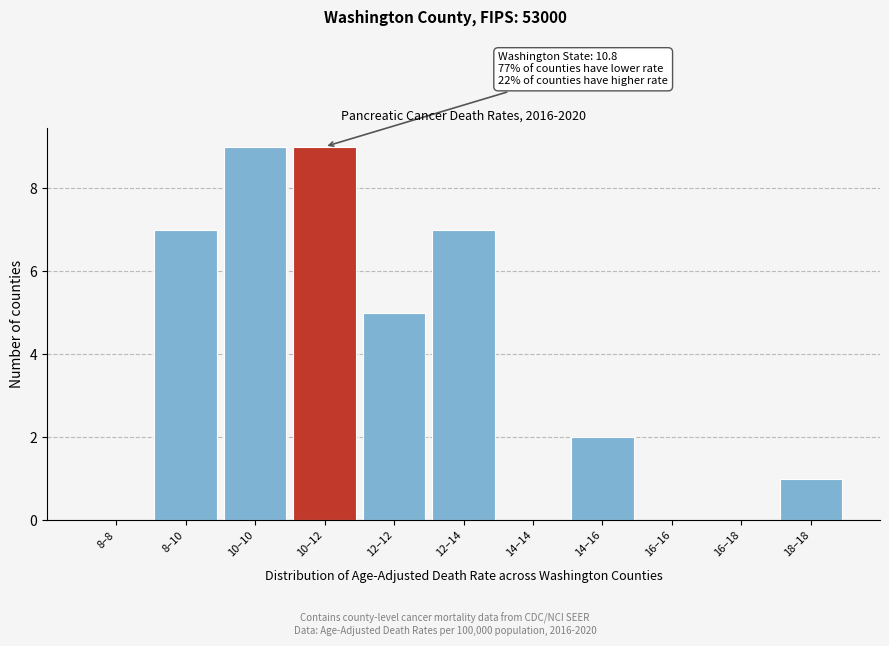

Reading left to right, what are all the values shown in this chart?

8–8=0	8–10=7	10–10=9	10–12=9	12–12=5	12–14=7	14–14=0	14–16=2	16–16=0	16–18=0	18–18=1